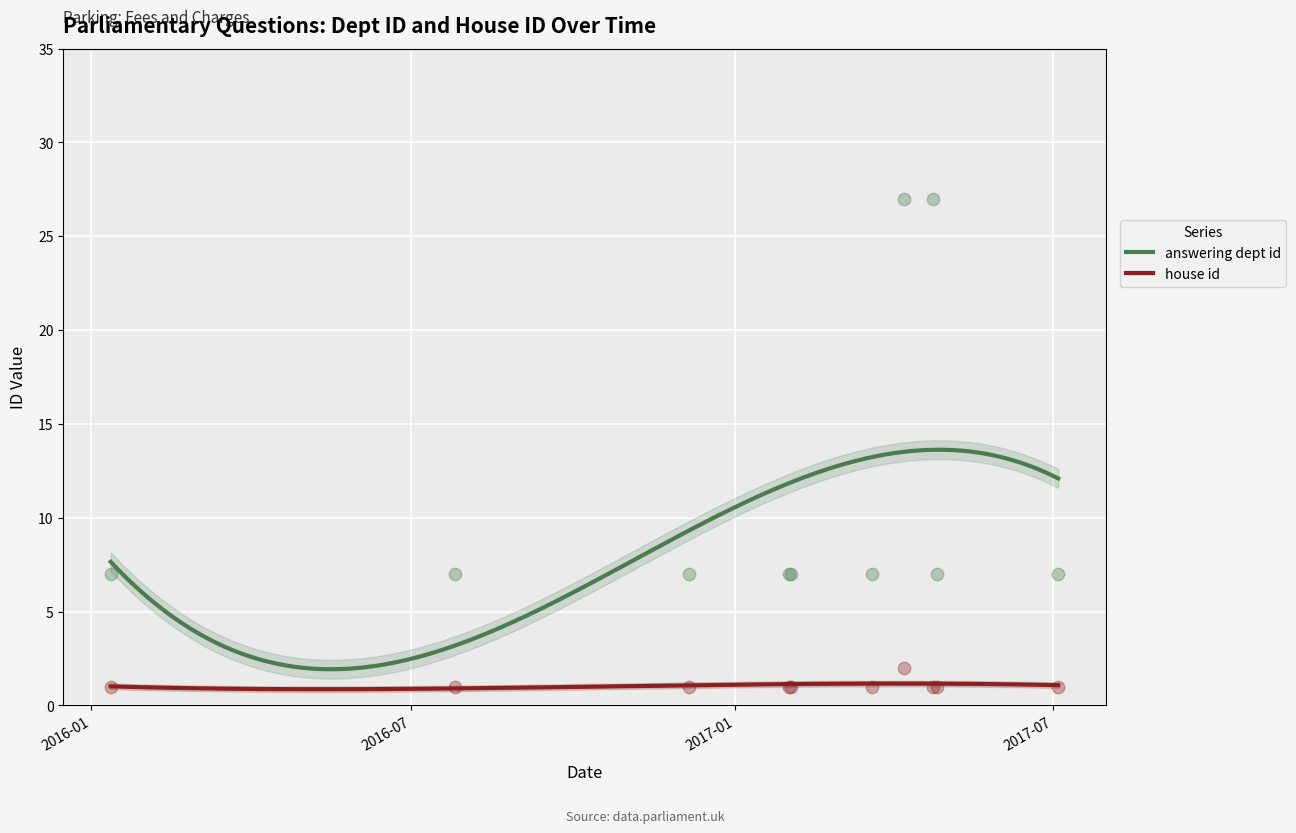

Which series has the largest total across all categories?

answering dept id